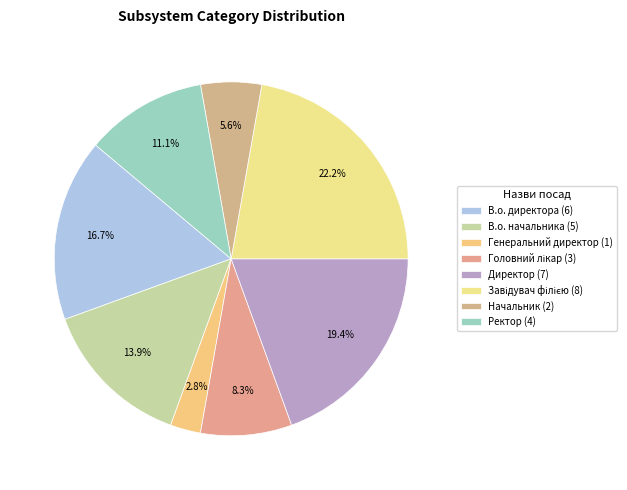

Is the sum of В.о. директора and Начальник greater than half?

No